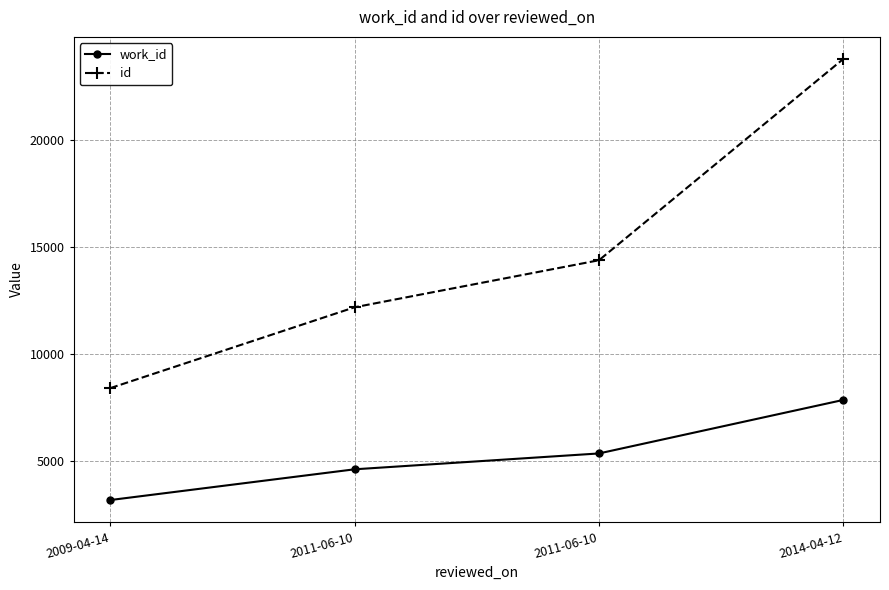

List the labels in order of work_id value, largest first.

2014-04-12, 2011-06-10, 2011-06-10, 2009-04-14